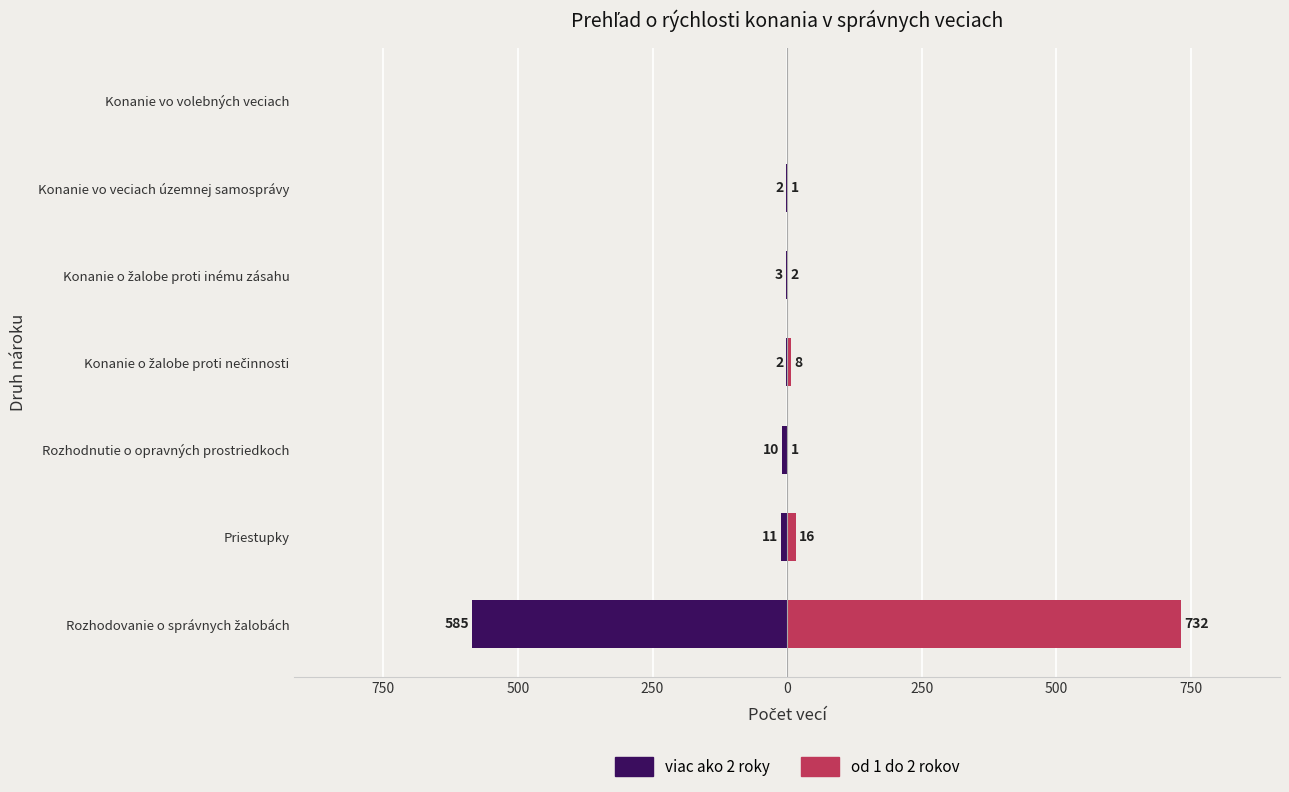

What is the spread (max minus min) of values at Konanie o žalobe proti inému zásahu?

5